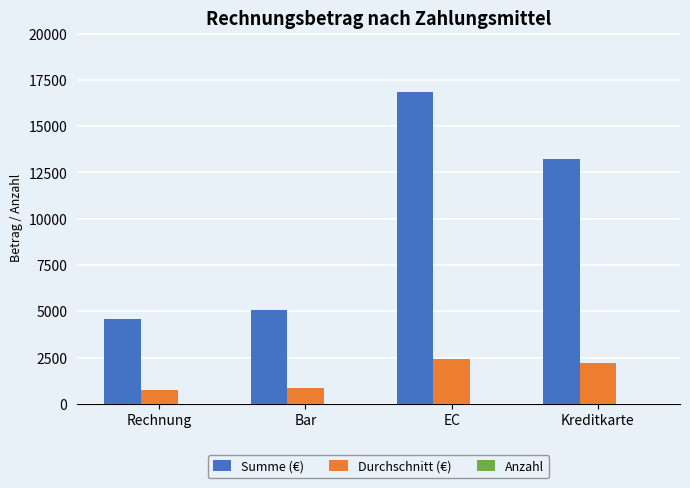

Which series changed the most between EC and Kreditkarte?

Summe (€)